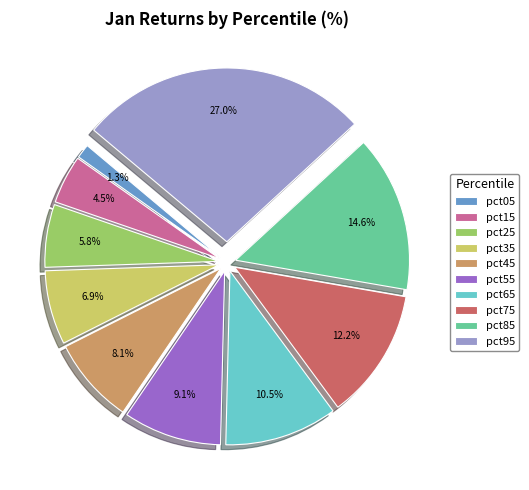

Combined, do pct45 and pct55 account for over 50%?

No